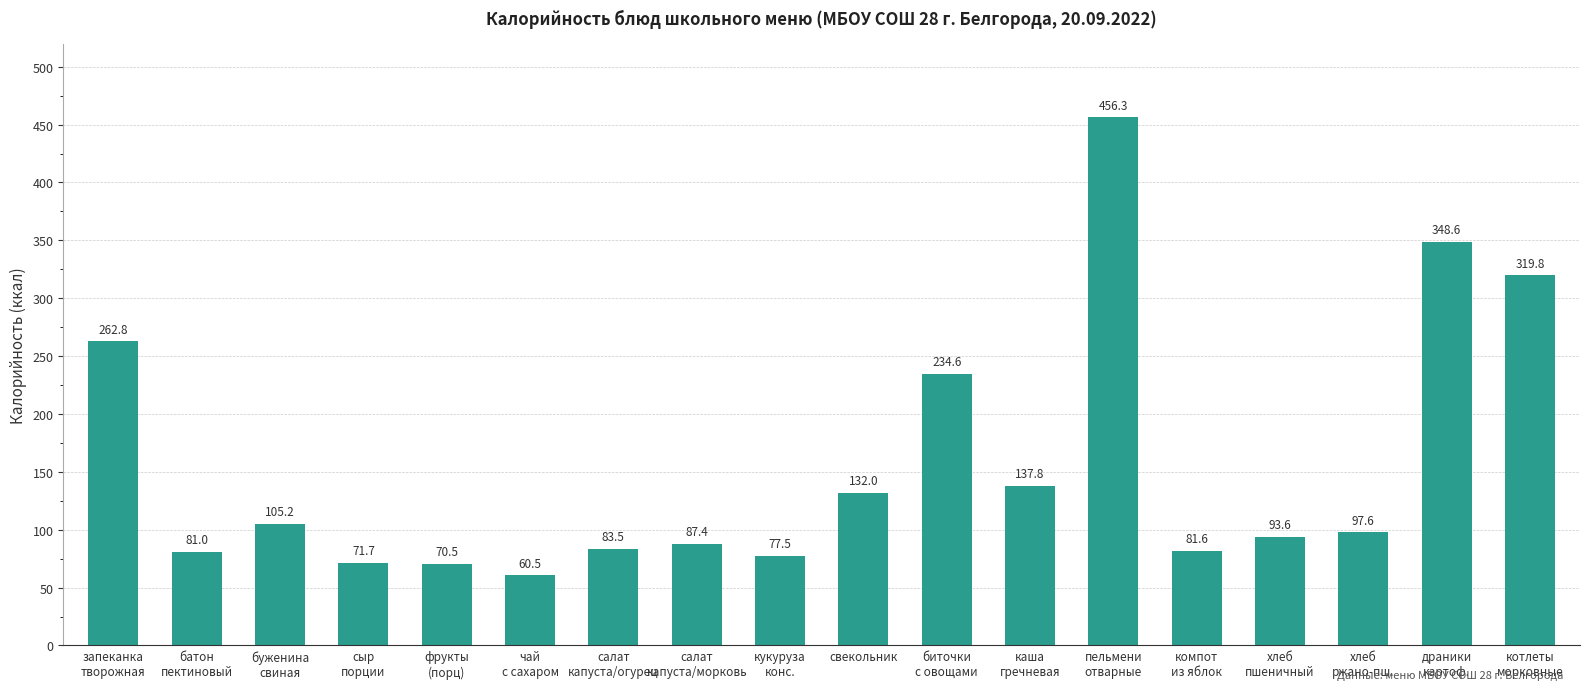

True or false: the data shows 81.0 at батон
пектиновый.

True